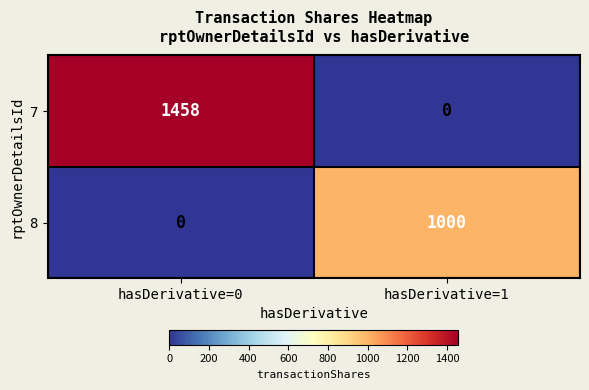

Reading left to right, what are all the values shown in this chart?

7: hasDerivative=0=1458	hasDerivative=1=0
8: hasDerivative=0=0	hasDerivative=1=1000